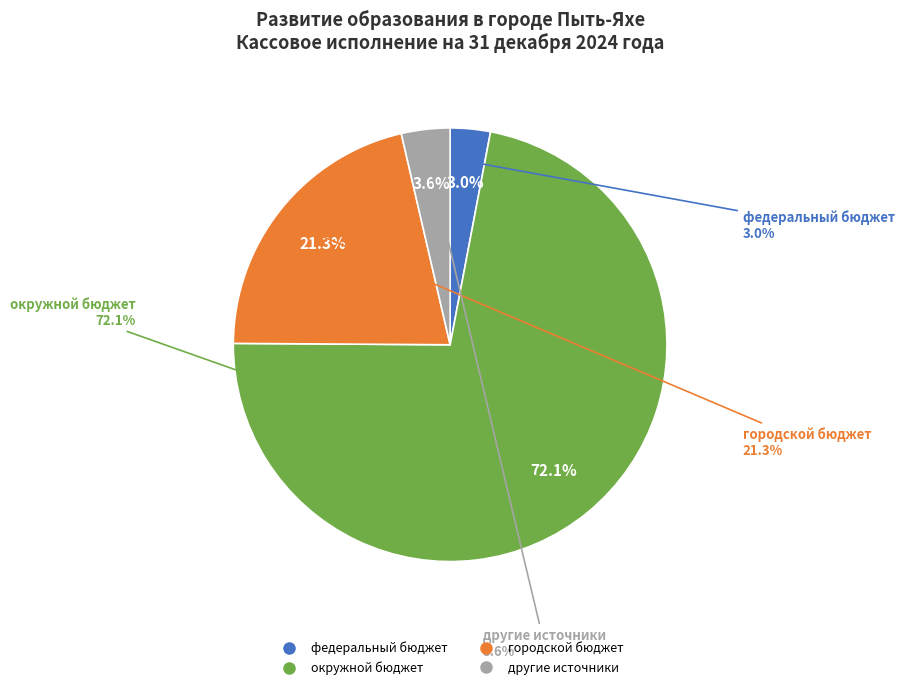

Rank the categories by value from highest to lowest.

окружной бюджет, городской бюджет, другие источники, федеральный бюджет